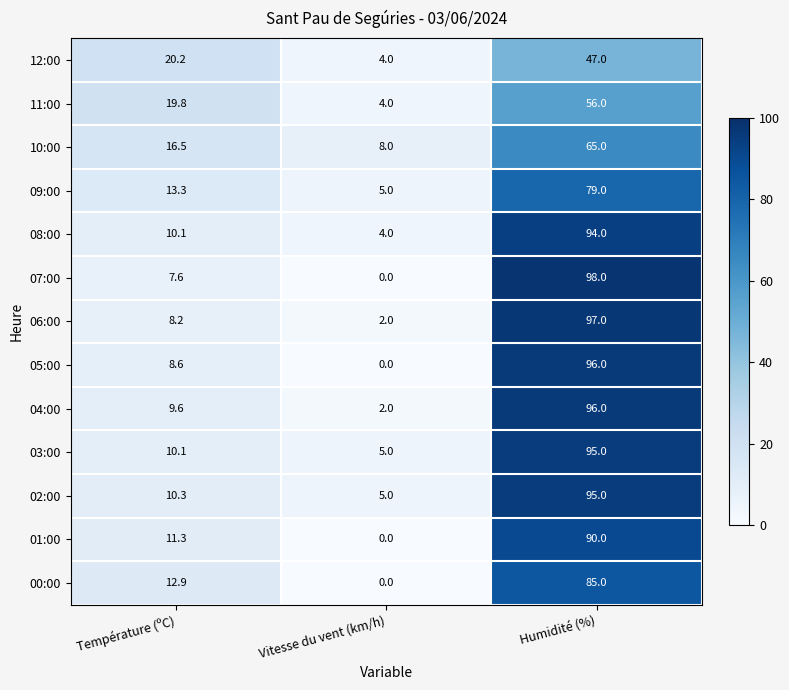

At which category is the sum across all series the highest?

Humidité (%)